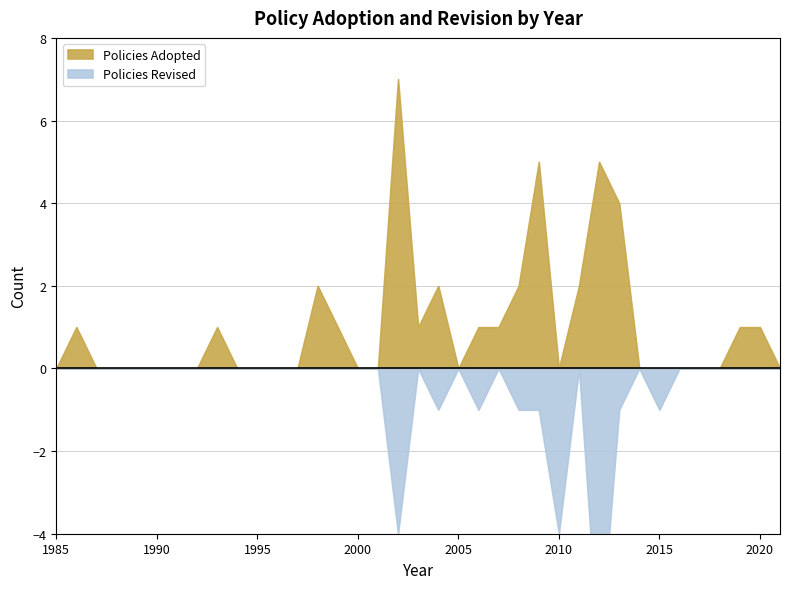

How many series are shown in this chart?

2